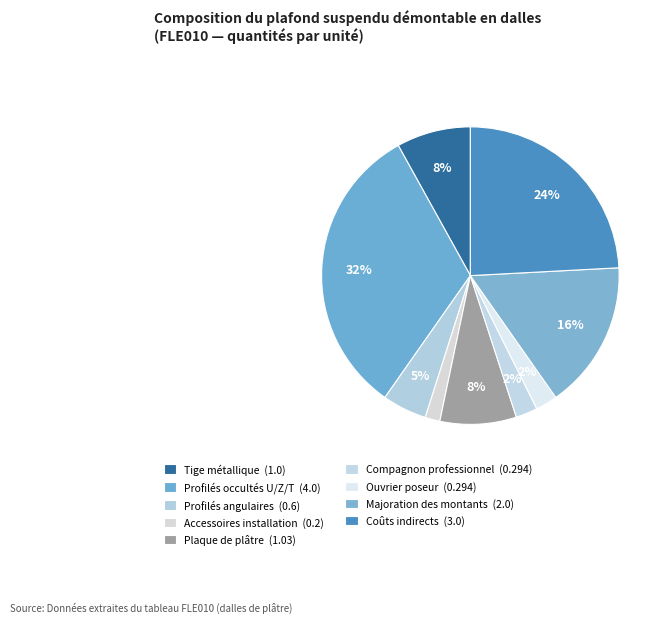

Between Tige métallique and Plaque de plâtre, which is larger?

Plaque de plâtre